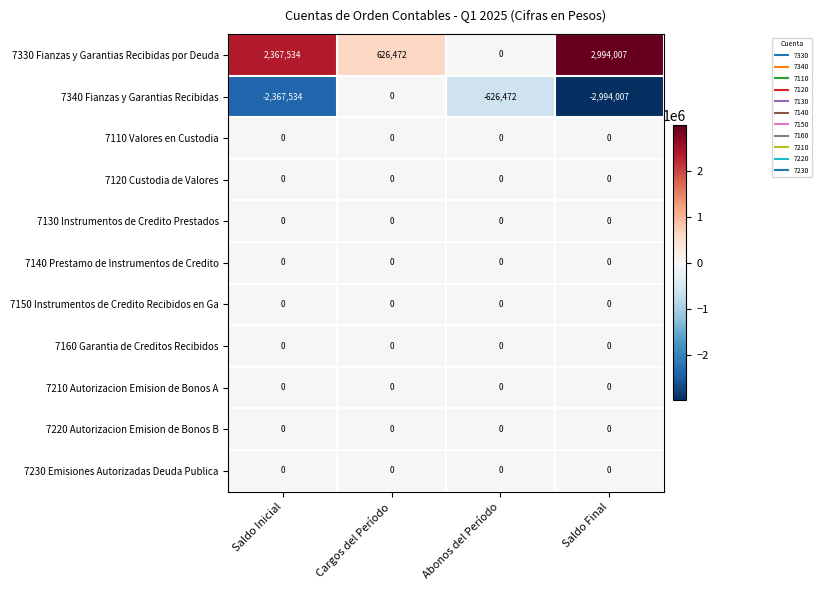

At which category is the sum across all series the highest?

Cargos del Período